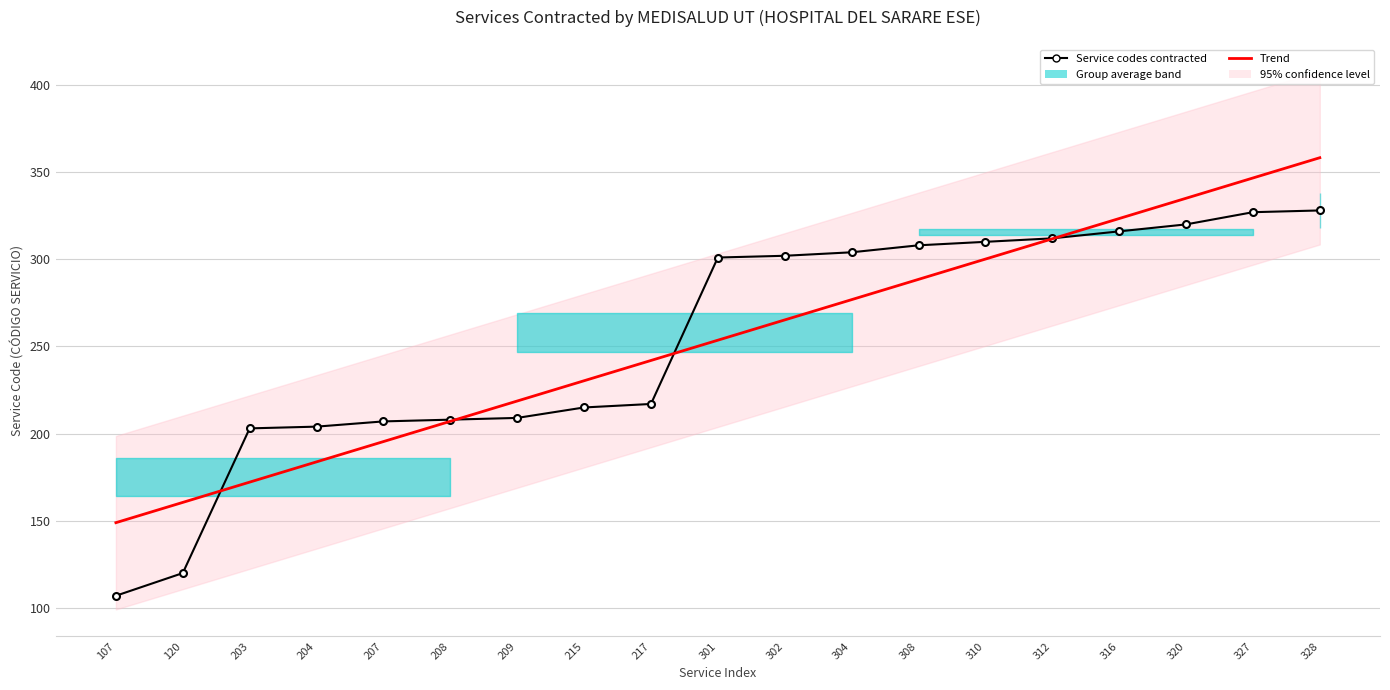

True or false: Trend has more than 2 points higher than both neighbors.

False